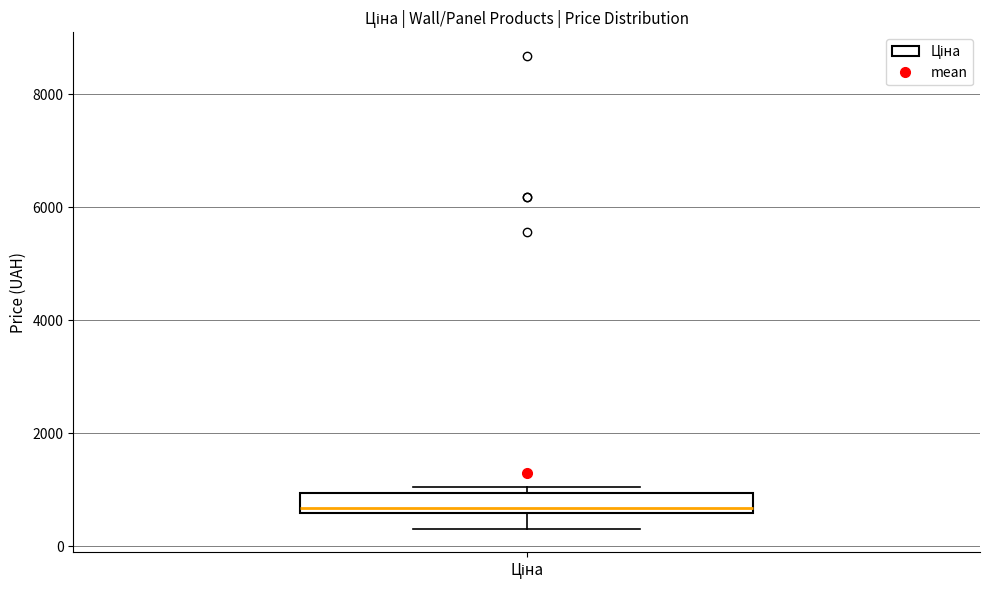

Read this box plot against the y-axis: the position of the median line, the range covered by the box, and the ends of both whiskers. The values are not printed on the chart, so give them approximately, as read against the axis.

median 600 (just above the box's lower edge), box 600 to 1000, whiskers 400 to 1000 (just above the box's upper edge)